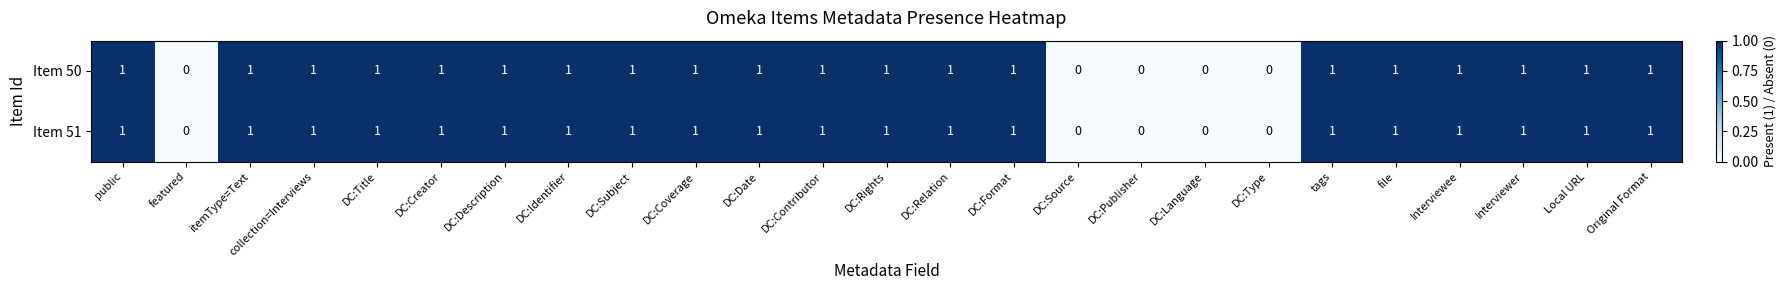

Count the Item 50 values in the range 1 to 2.

20